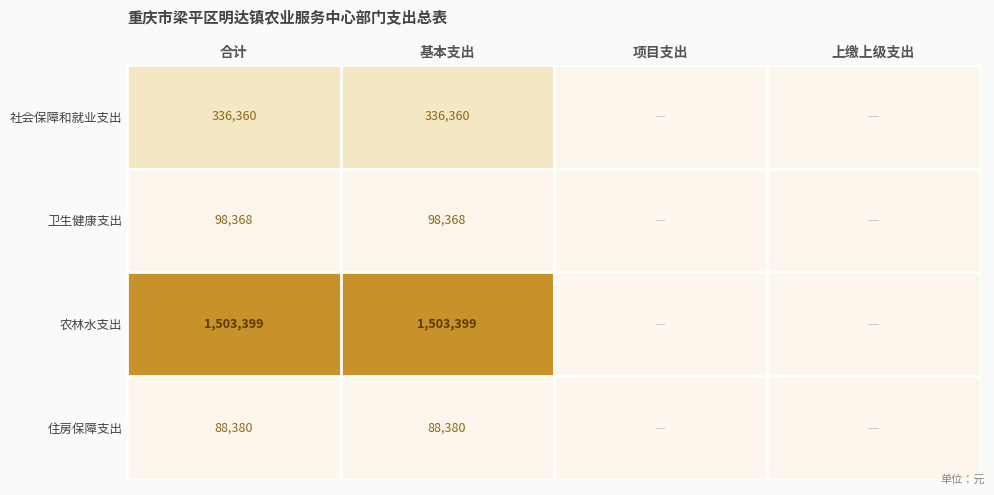

The 农林水支出 series shows 2007935 at 基本支出. True or false?

False